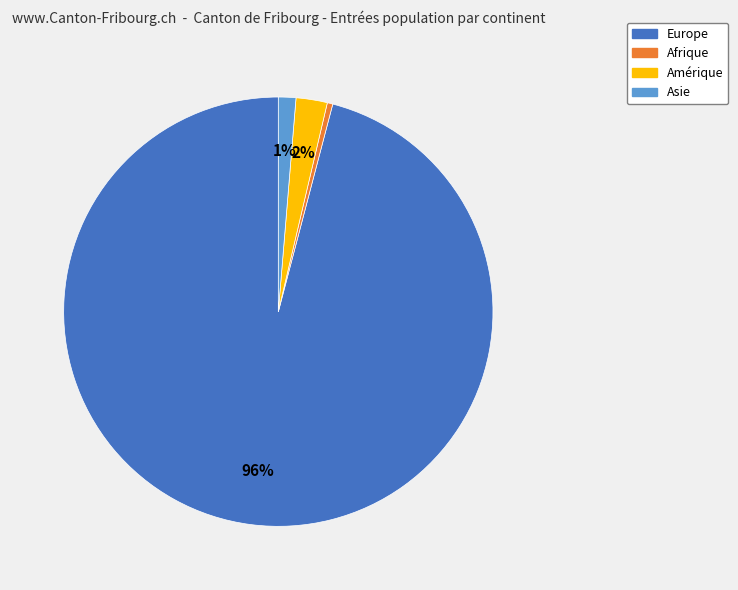

To the nearest percent, what percentage of the pie is Asie?

1%